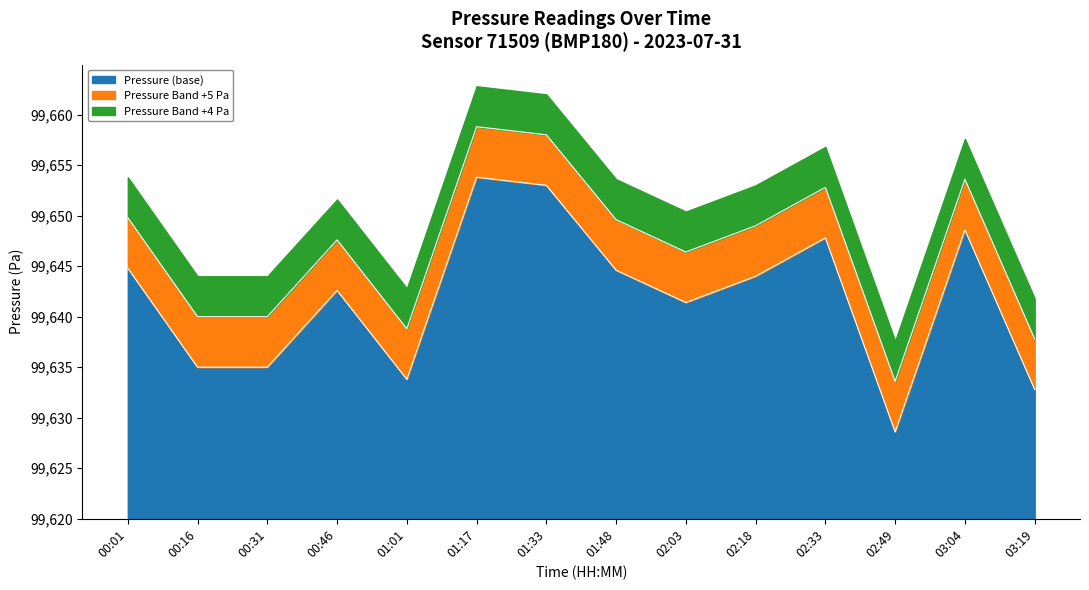

Reading left to right, extract all data points from this chart.

00:01=24.8	00:16=15.0	00:31=15.0	00:46=22.6	01:01=13.8	01:17=33.8	01:33=33.0	01:48=24.6	02:03=21.4	02:18=24.0	02:33=27.8	02:49=8.6	03:04=28.6	03:19=12.8